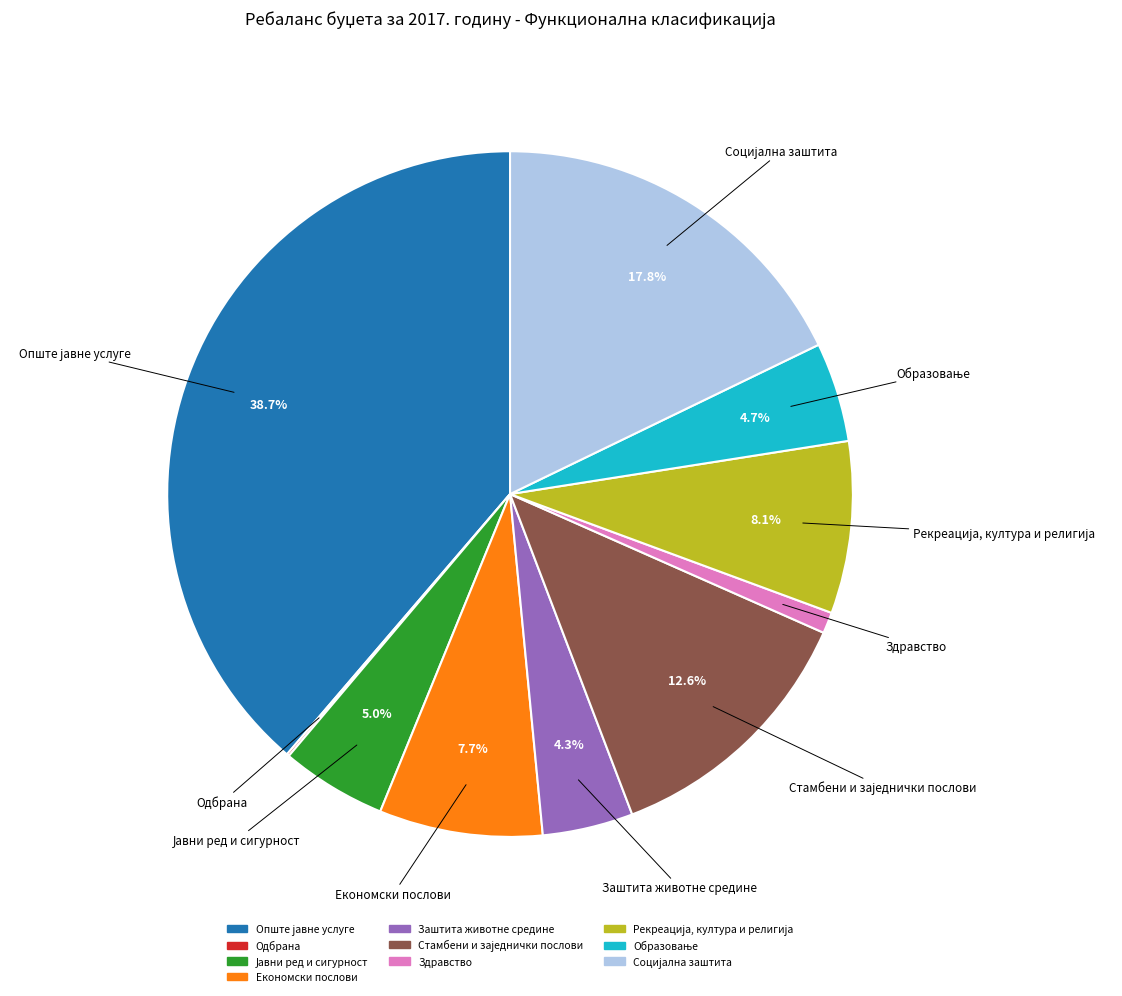

Does any single category account for the majority?

No